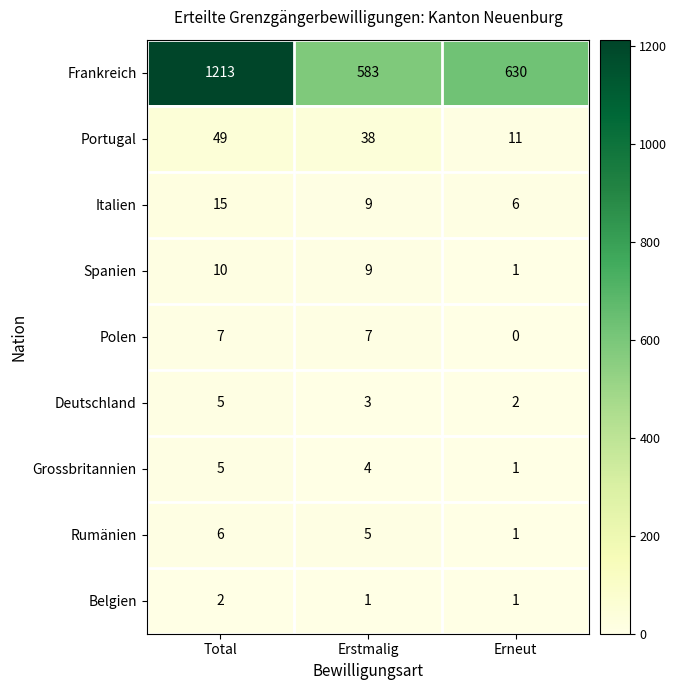

What is the total value across all series at Erneut?

653